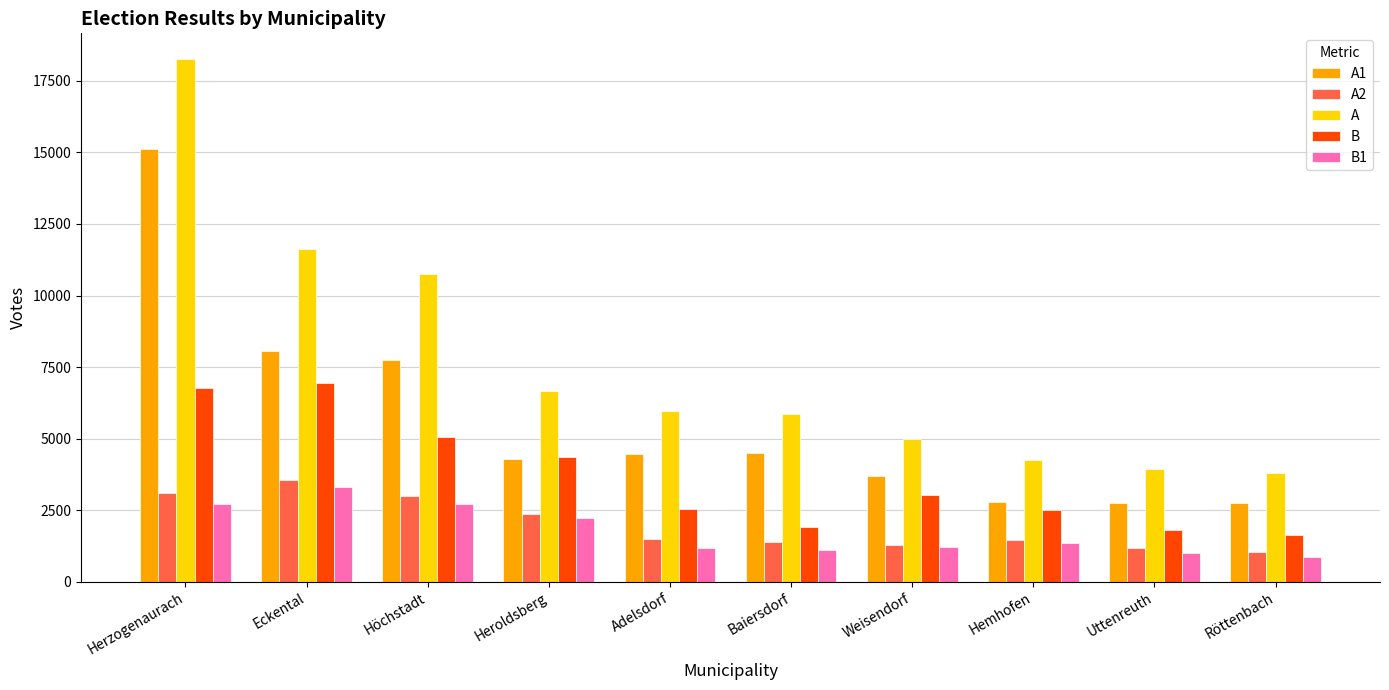

What is the sum of the A2 values at Höchstadt and Baiersdorf?

4384